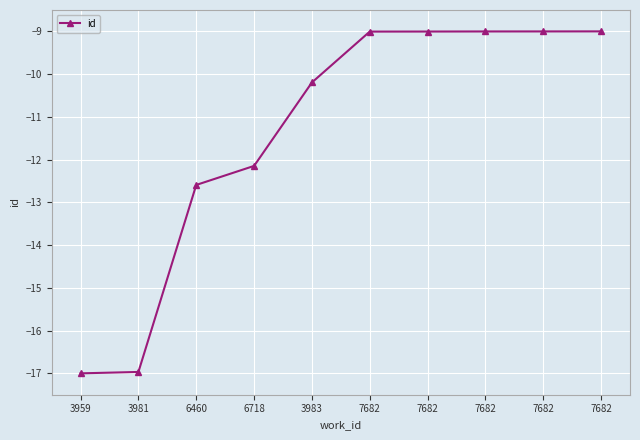

What is the minimum value shown in the chart?

-17.0